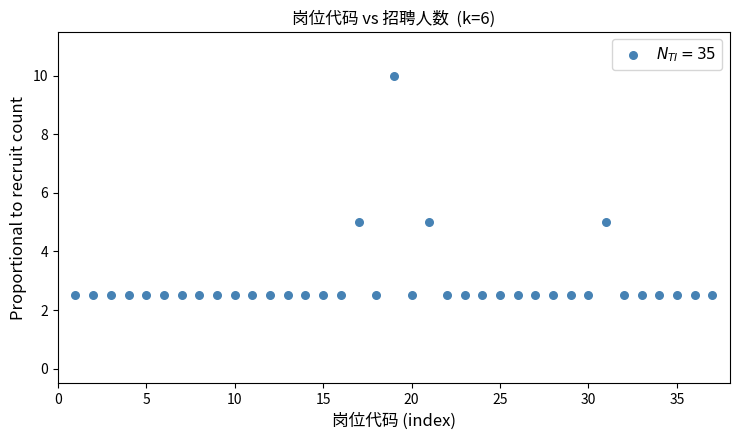

What is the range of X values (max minus min)?

36.0